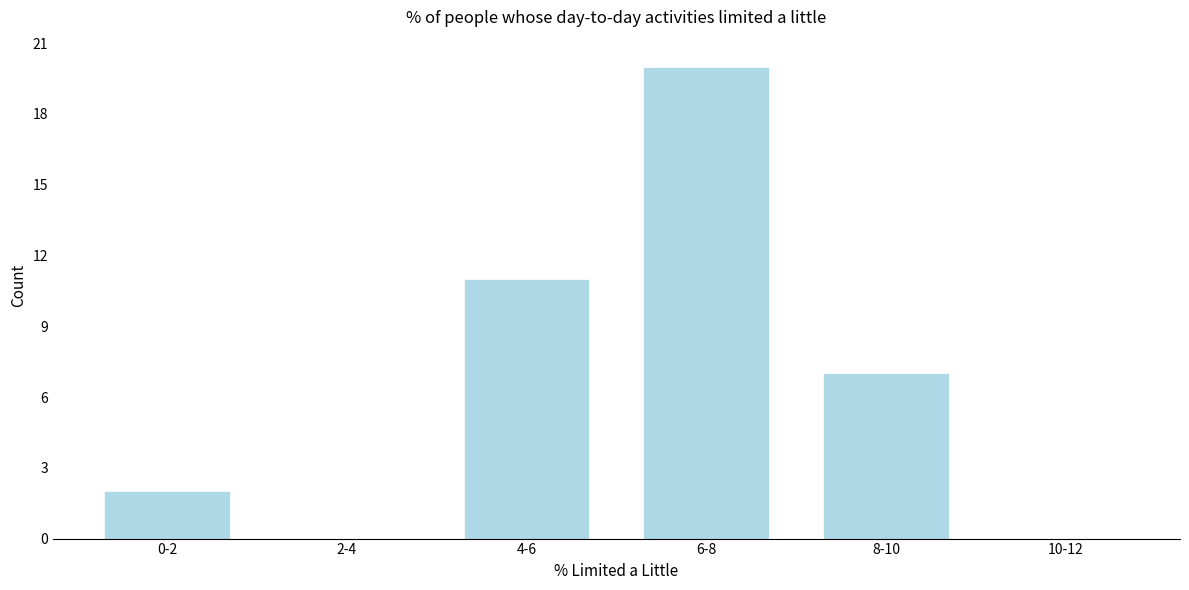

Reading right to left, extract all data points from this chart.

10-12=0	8-10=7	6-8=20	4-6=11	2-4=0	0-2=2